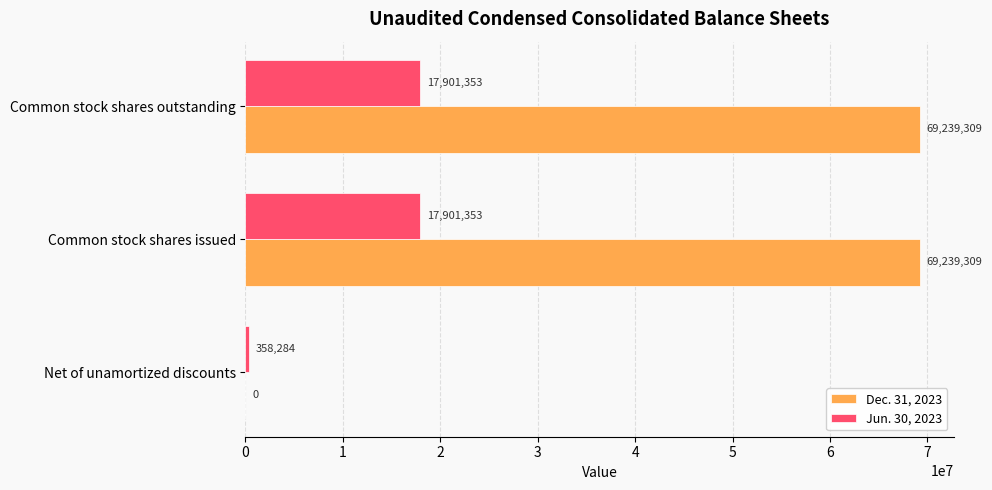

Is it true that Dec. 31, 2023 equals 69239309 at Common stock shares issued?

True